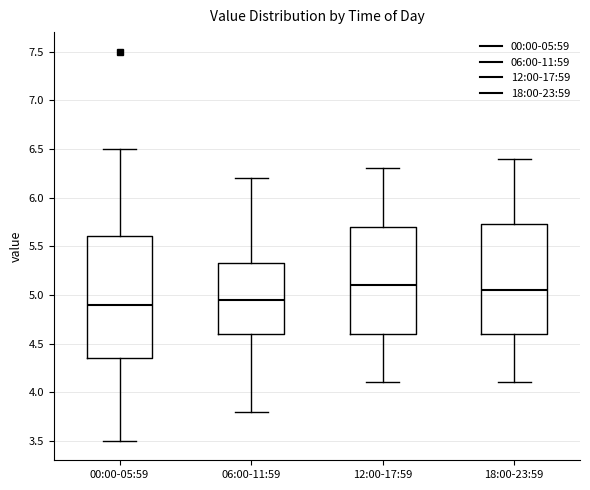

Reading left to right, read every box against the y-axis: the position of its median line, the range the box covers, and the ends of its whiskers. The values are not printed on the chart, so give them approximately, as read against the axis.

00:00-05:59: median 4.90, box 4.35 to 5.60, whiskers 3.50 to 6.50
06:00-11:59: median 4.95, box 4.60 to 5.35, whiskers 3.80 to 6.20
12:00-17:59: median 5.10, box 4.60 to 5.70, whiskers 4.10 to 6.30
18:00-23:59: median 5.05, box 4.60 to 5.75, whiskers 4.10 to 6.40